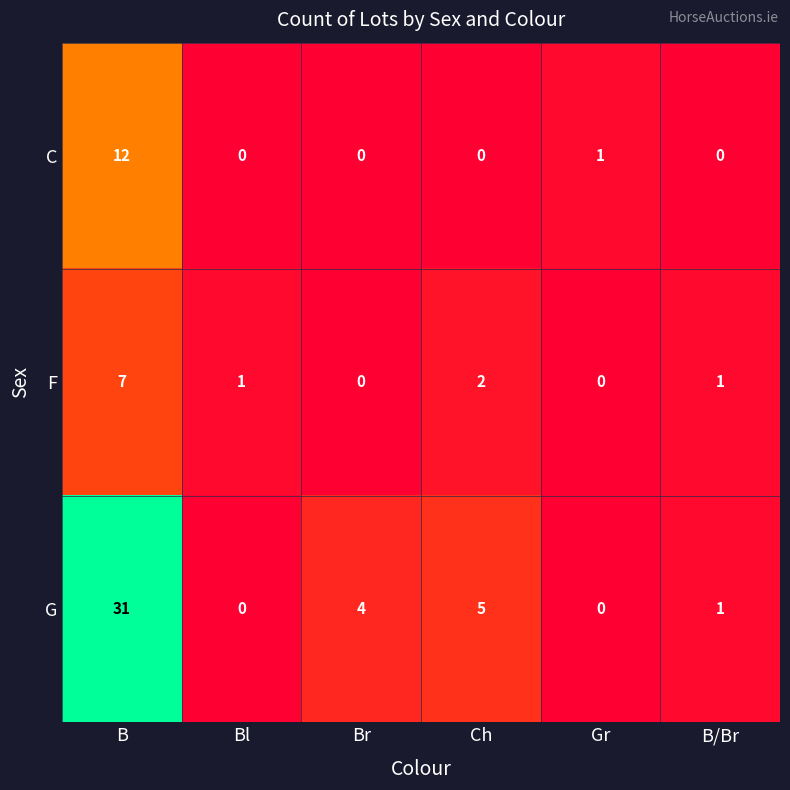

What is the spread (max minus min) of values at B?

24